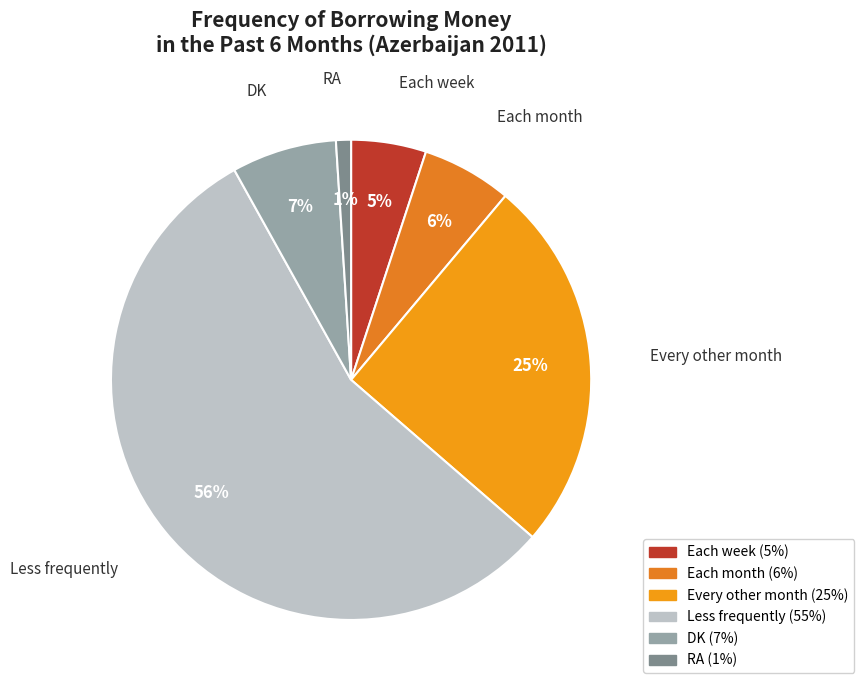

Count the number of slices in the pie.

6